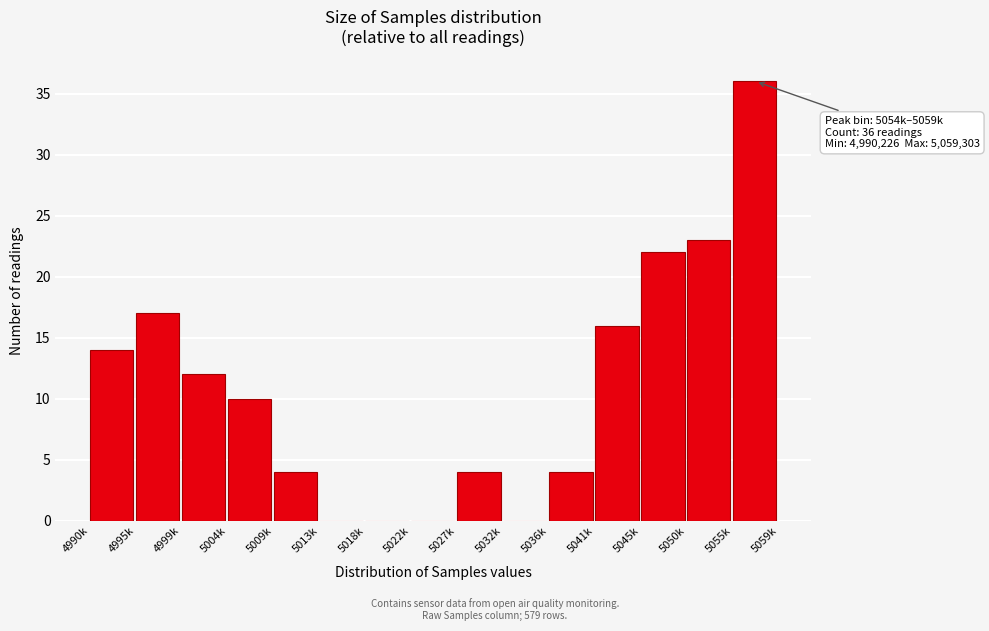

Reading right to left, transcribe all the data shown in this chart.

5055k=36	5050k=23	5045k=22	5041k=16	5036k=4	5032k=0	5027k=4	5022k=0	5018k=0	5013k=0	5009k=4	5004k=10	4999k=12	4995k=17	4990k=14